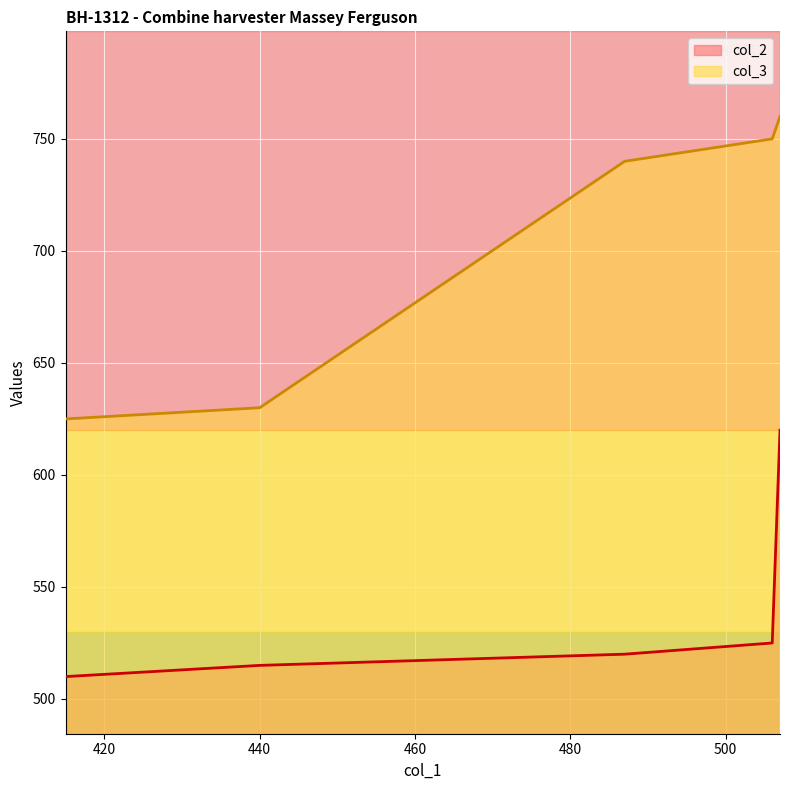

The value of col_2 at 440 is 515. True or false?

True